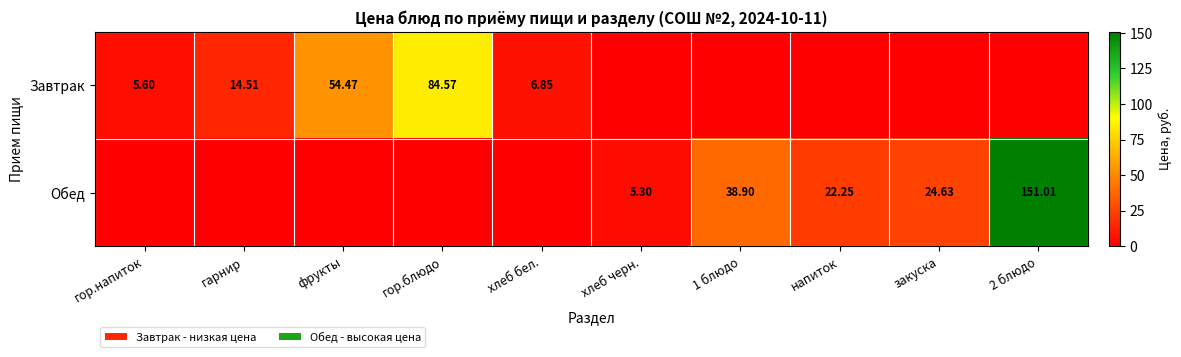

How many series are shown in this chart?

2